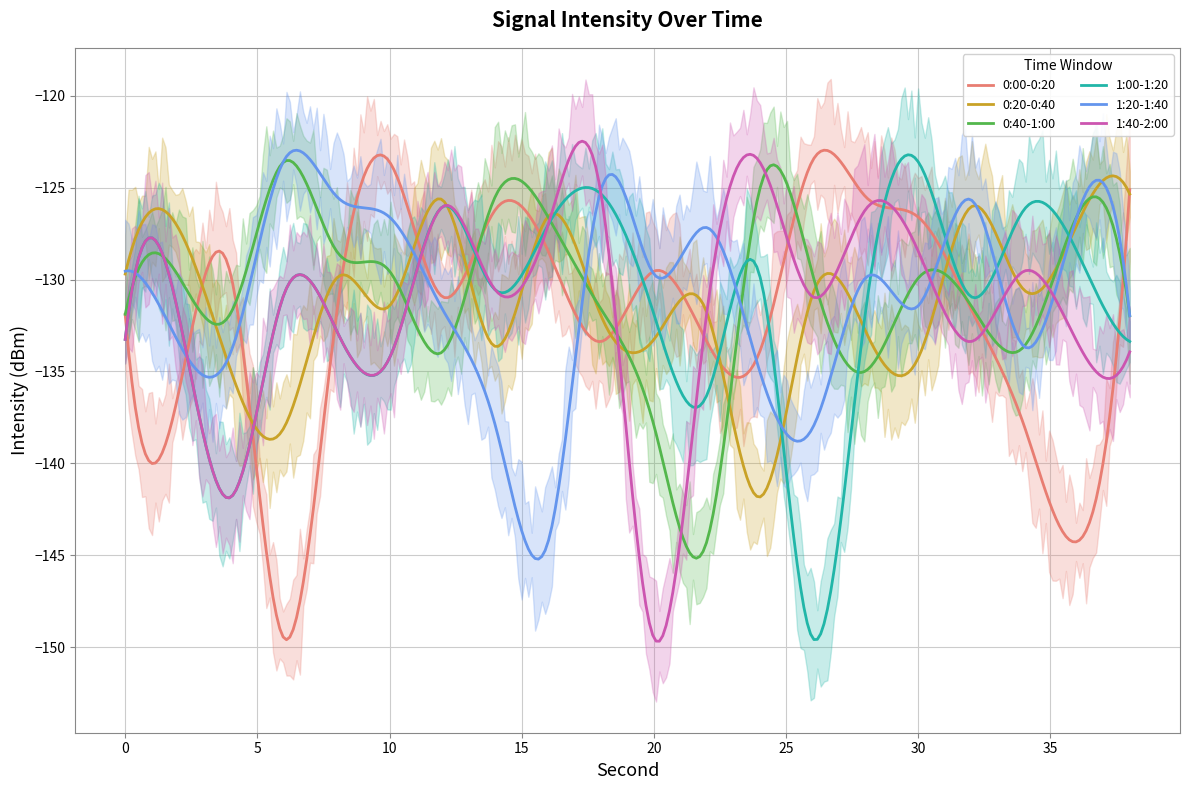

True or false: 0:20-0:40 and 1:20-1:40 cross at least once.

True